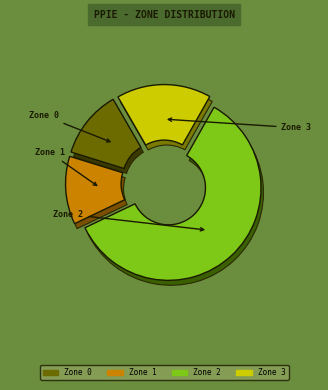

To the nearest percent, what is the difference between the largest and smallest slice percentages?

48%